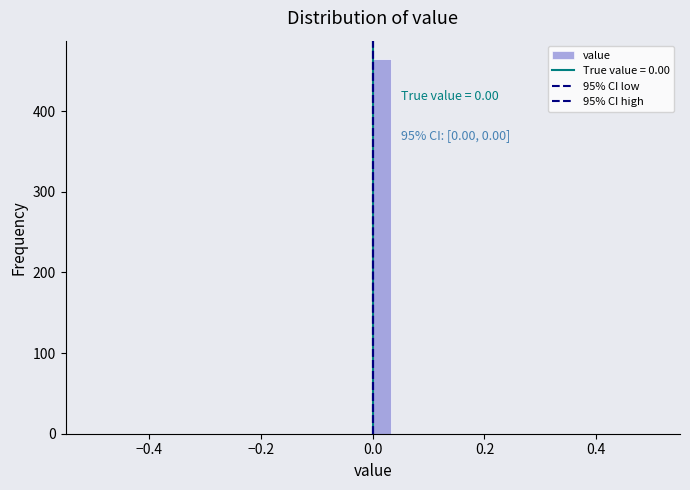

Around what value on the x-axis is the tallest bar? Give the approximate position of its centre, as read against the axis.

0.02